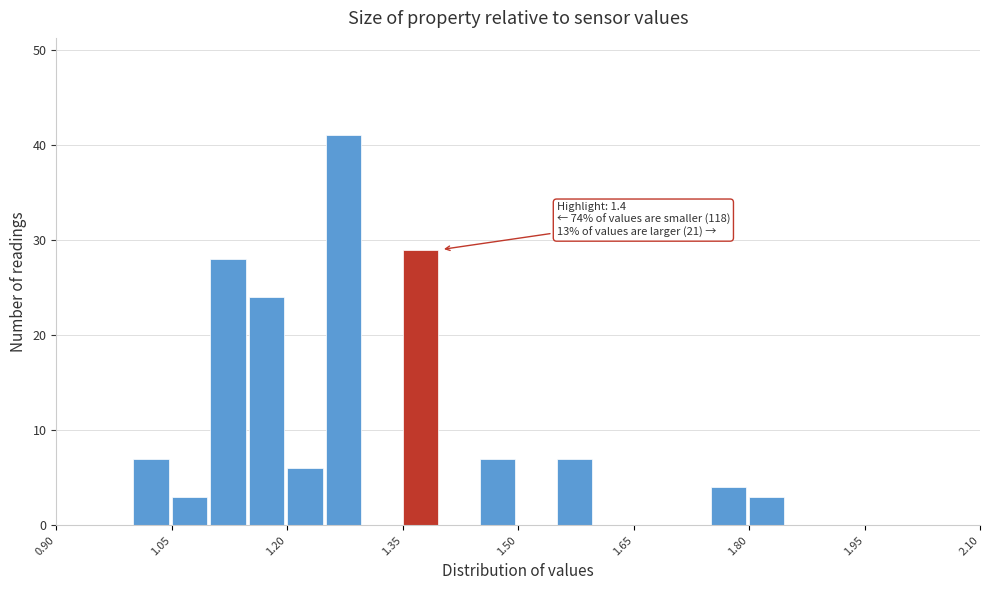

Read against the x-axis, roughly where is the centre of the tallest bar?

1.28